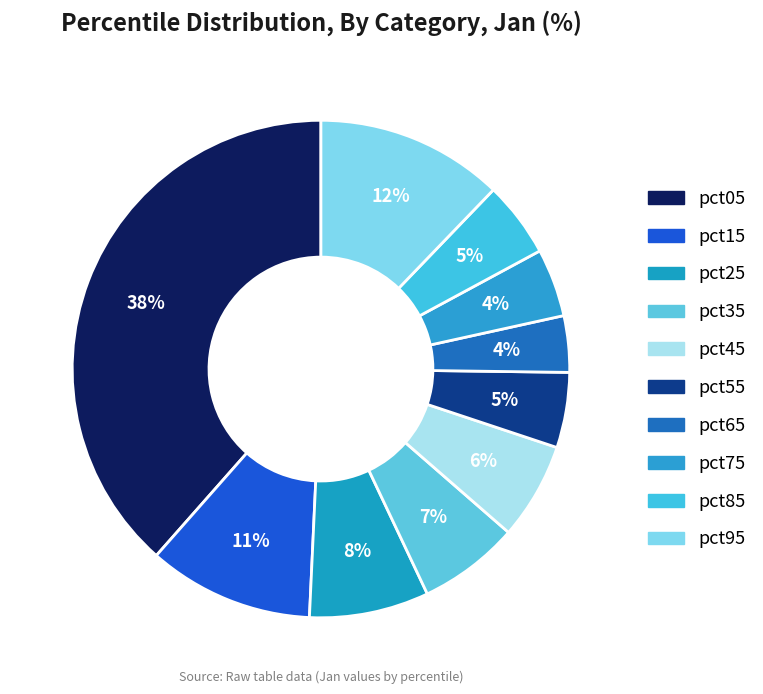

Which has a higher value, pct35 or pct75?

pct35